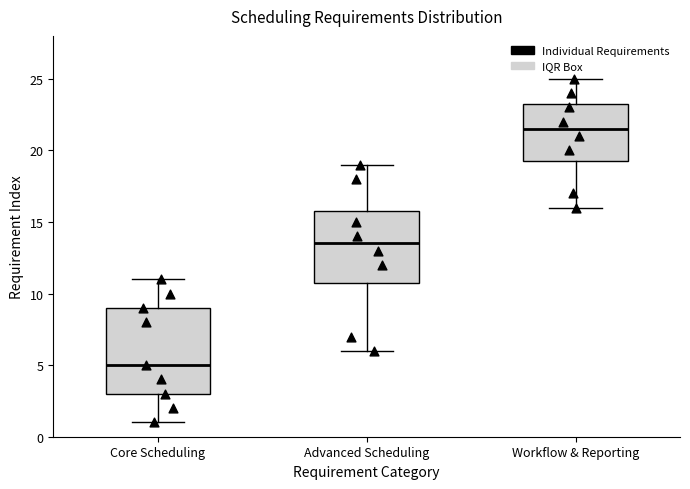

Where does the lower whisker of the box for Workflow & Reporting end on the y-axis? The values are not printed on the chart, so give them approximately, as read against the axis.

16.0